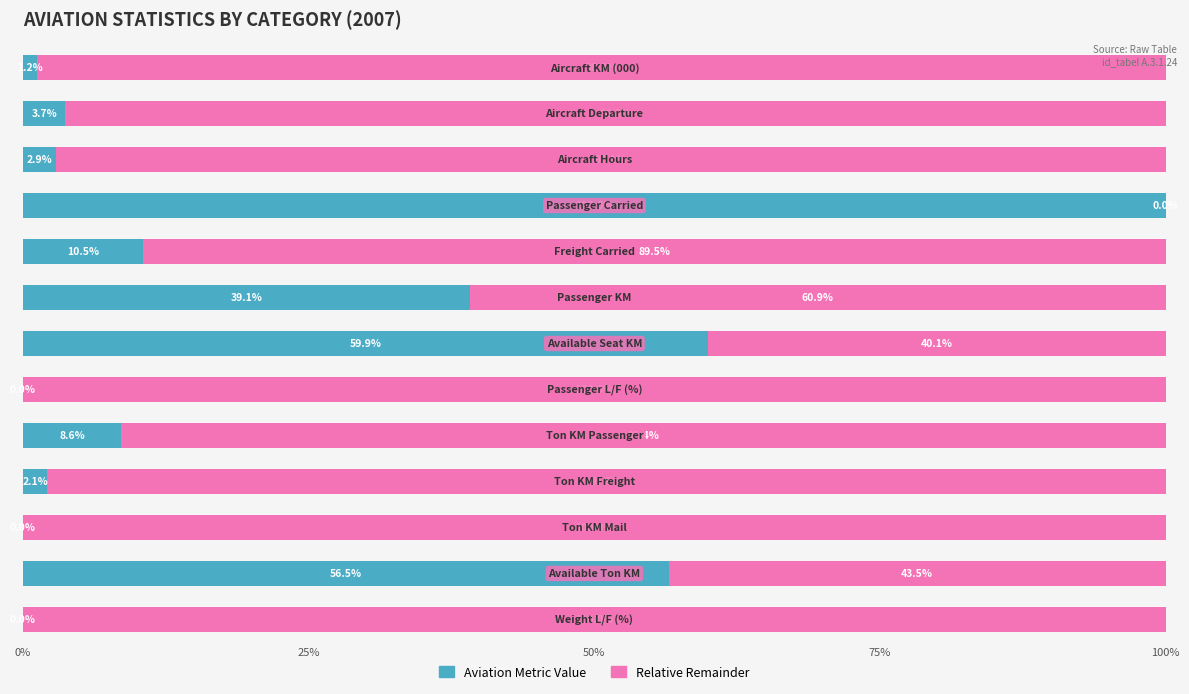

What is the sum of all Aviation Metric Value values?

284.5